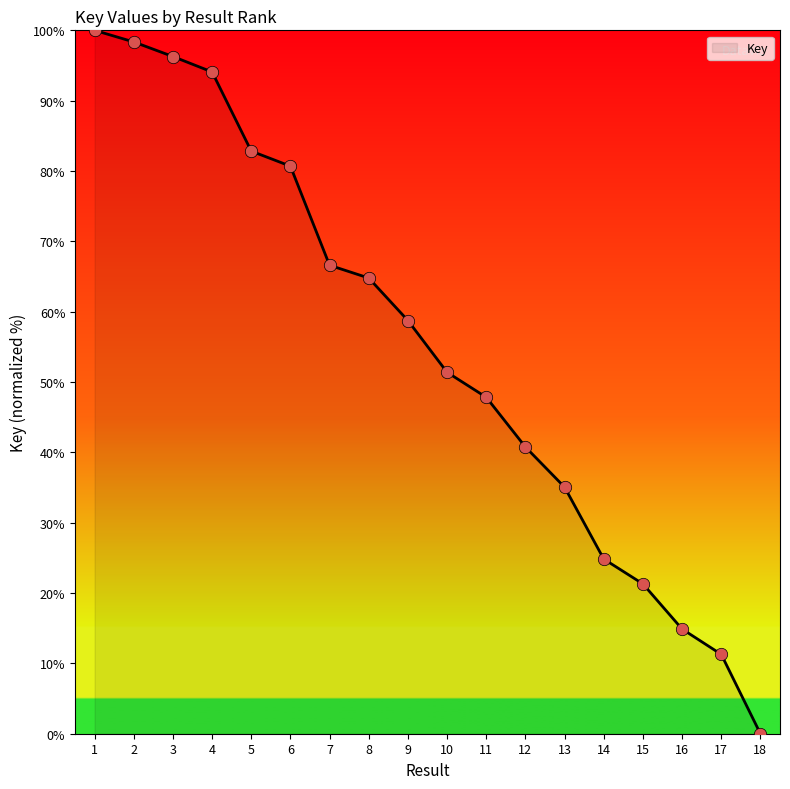

Between 18 and 4, which is larger?

4